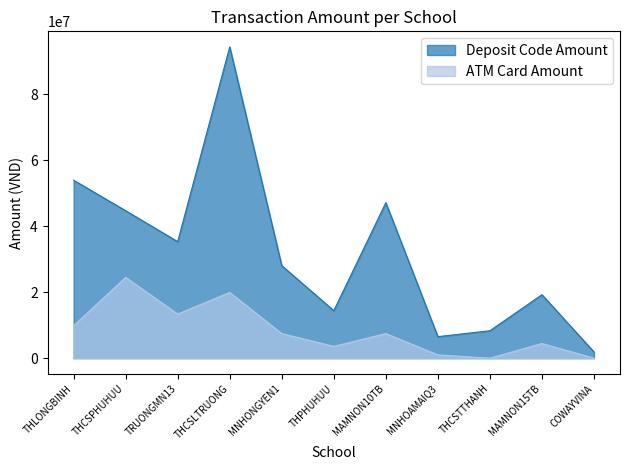

Between MAMNON10TB and THCSTTHANH, which series saw the biggest shift?

Deposit Code Amount